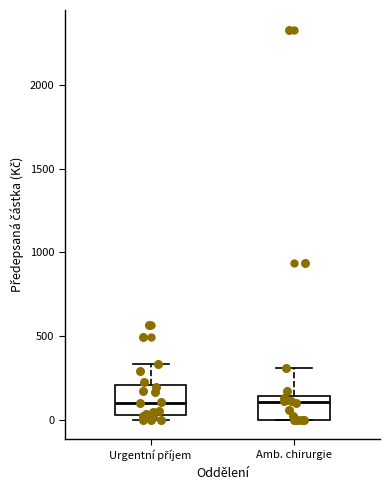

Reading left to right, read every box against the y-axis: the position of its median line, the range the box covers, and the ends of its whiskers. The values are not printed on the chart, so give them approximately, as read against the axis.

Urgentní příjem: median 100, box 0 to 200, whiskers 0 (just below the box's lower edge) to 350
Amb. chirurgie: median 100, box 0 to 150, whiskers 0 to 300